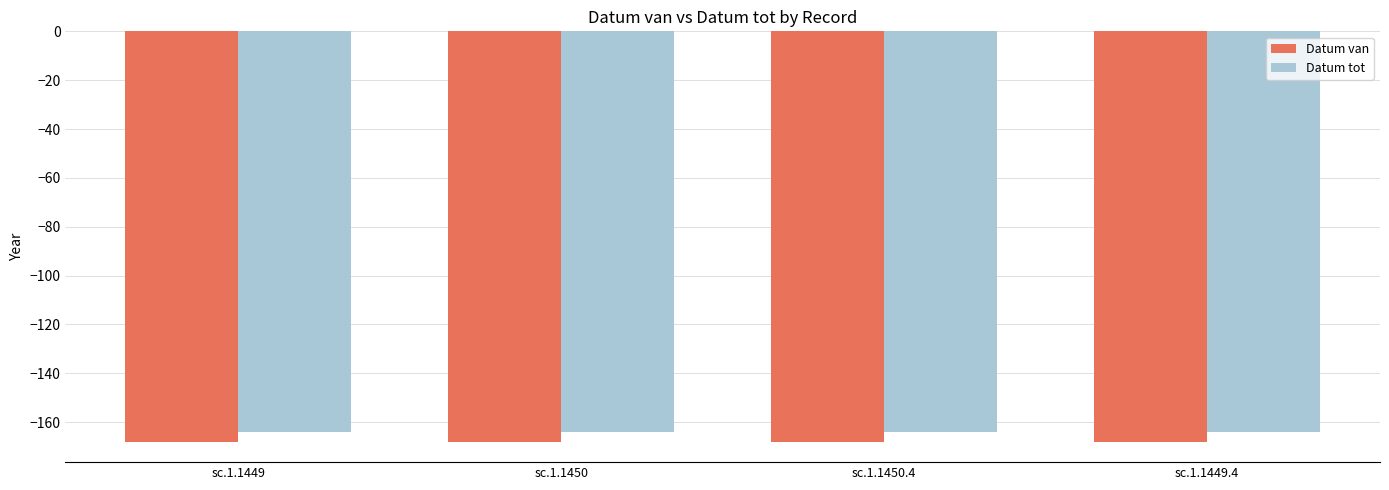

At sc.1.1449.4, list the series in order from smallest to largest.

Datum van, Datum tot